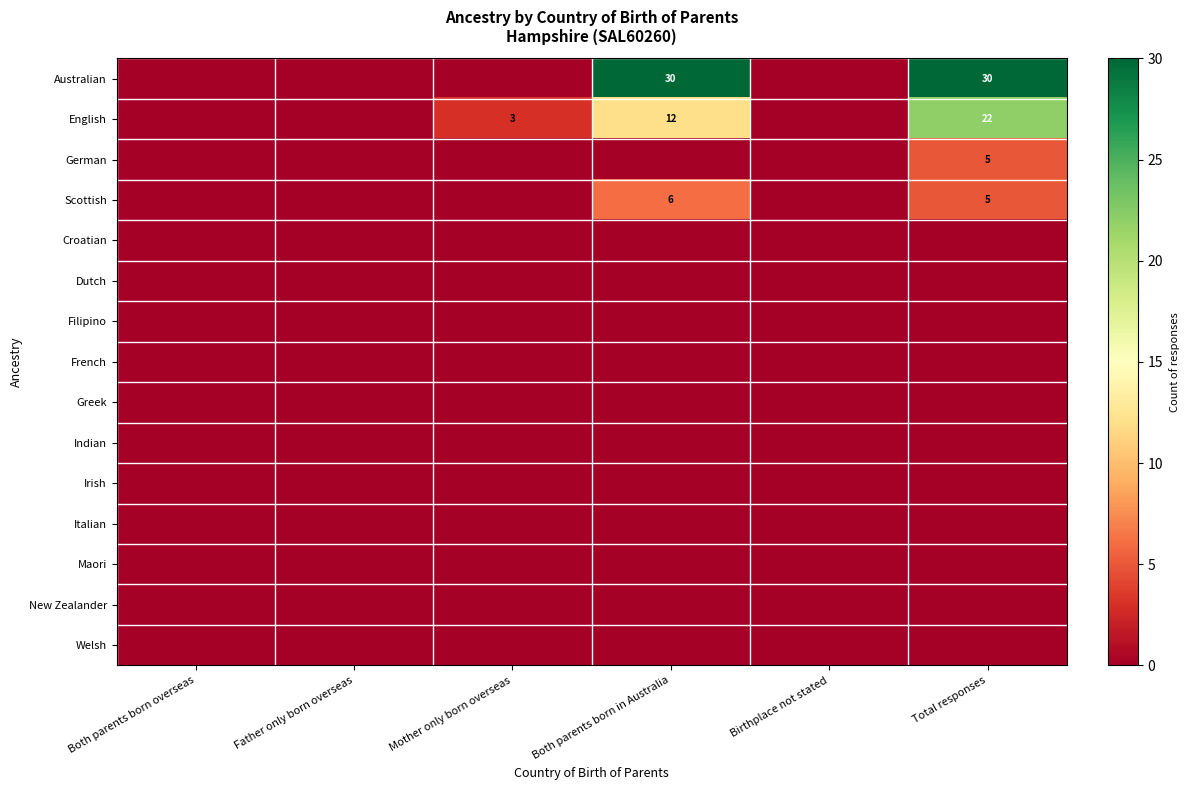

At how many categories does at least one series exceed 5?

2